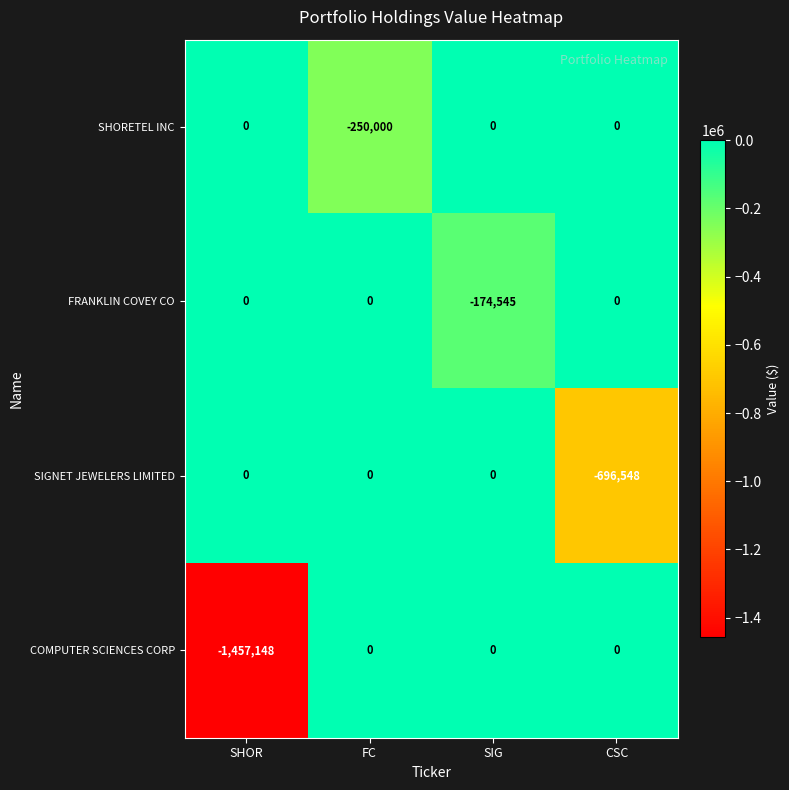

How many data points does each series have?

4